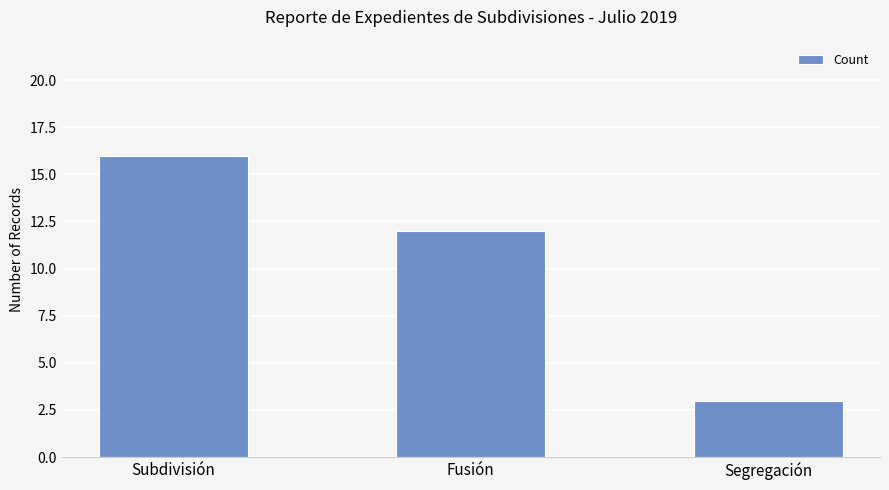

How many values are between 3 and 16?

3